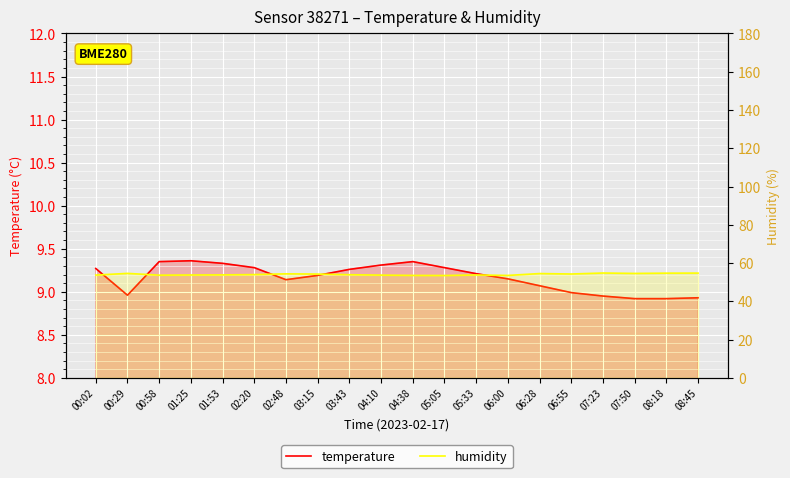

What is the maximum value for temperature?

9.4